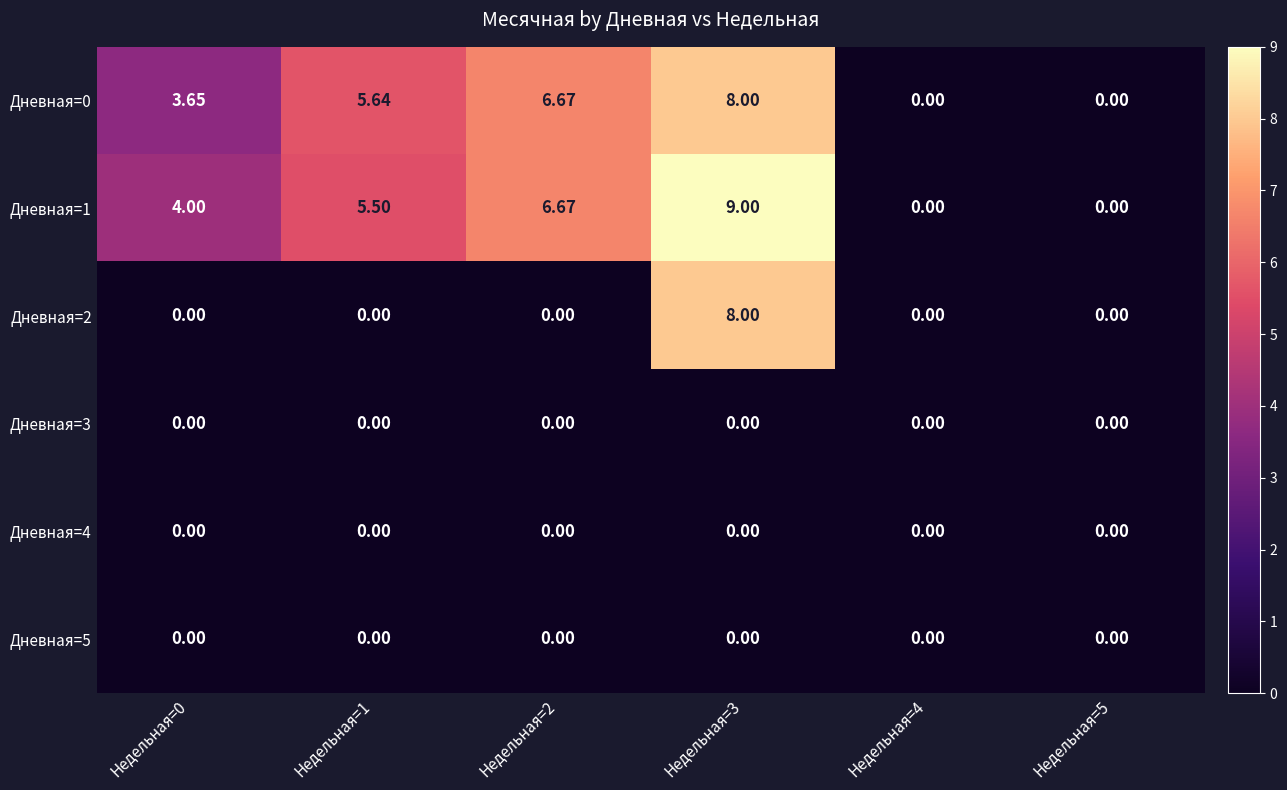

How many distinct data groups are displayed?

6